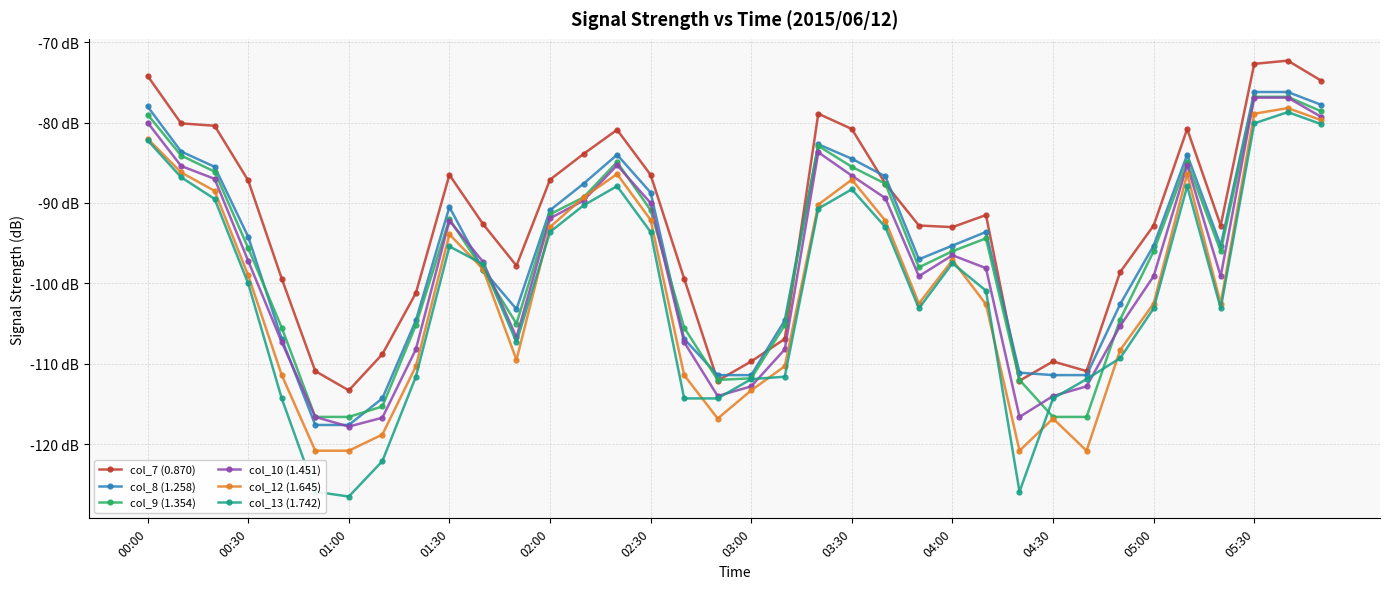

What are all the series names shown in the legend?

col_7 (0.870), col_8 (1.258), col_9 (1.354), col_10 (1.451), col_12 (1.645), col_13 (1.742)